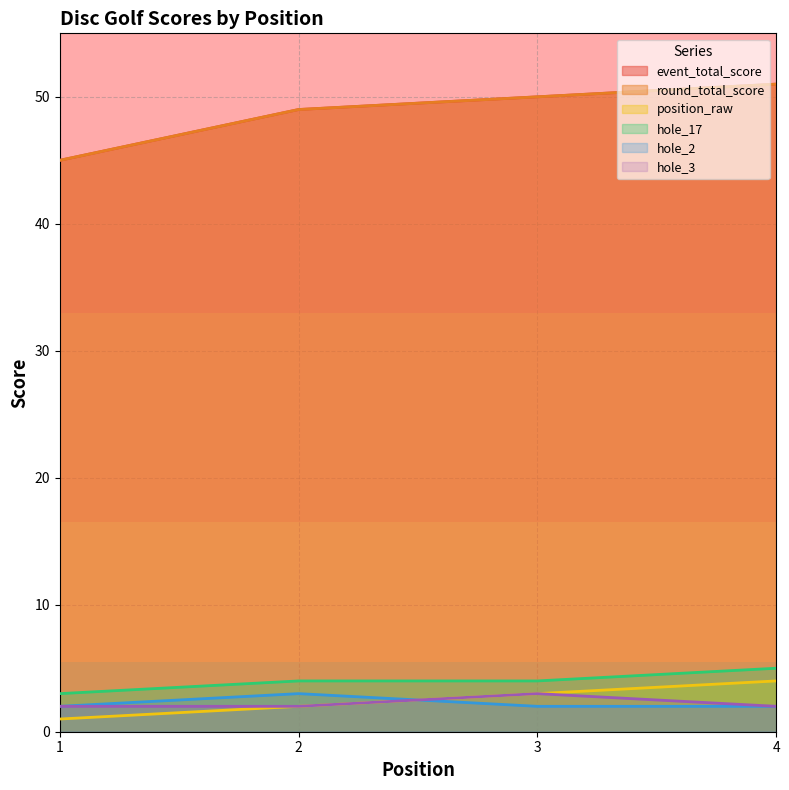

What is the sum of the position_raw values at 3 and 4?

7